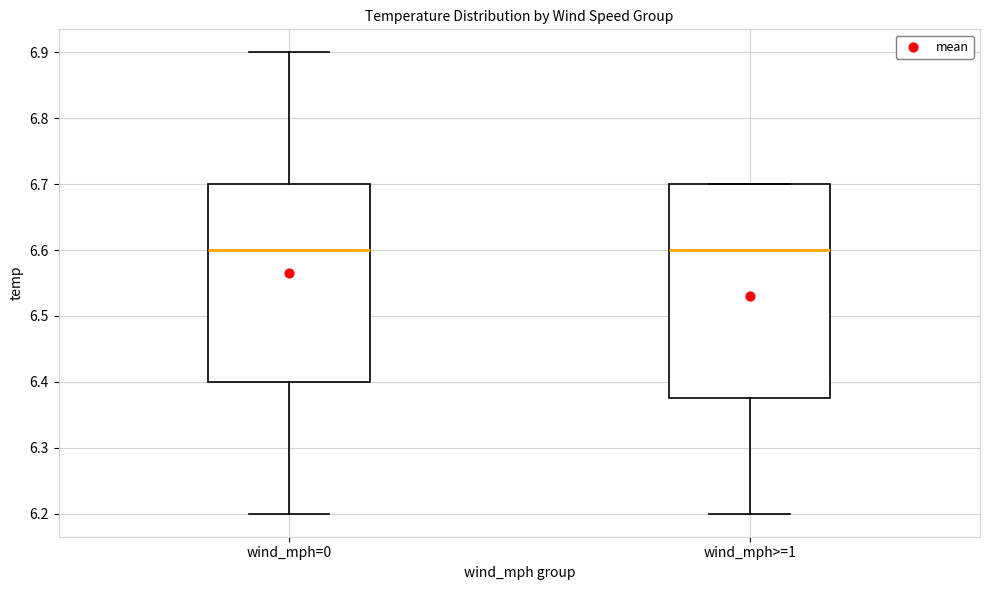

Comparing the boxes themselves (not the whiskers), which one is the tallest?

wind_mph>=1